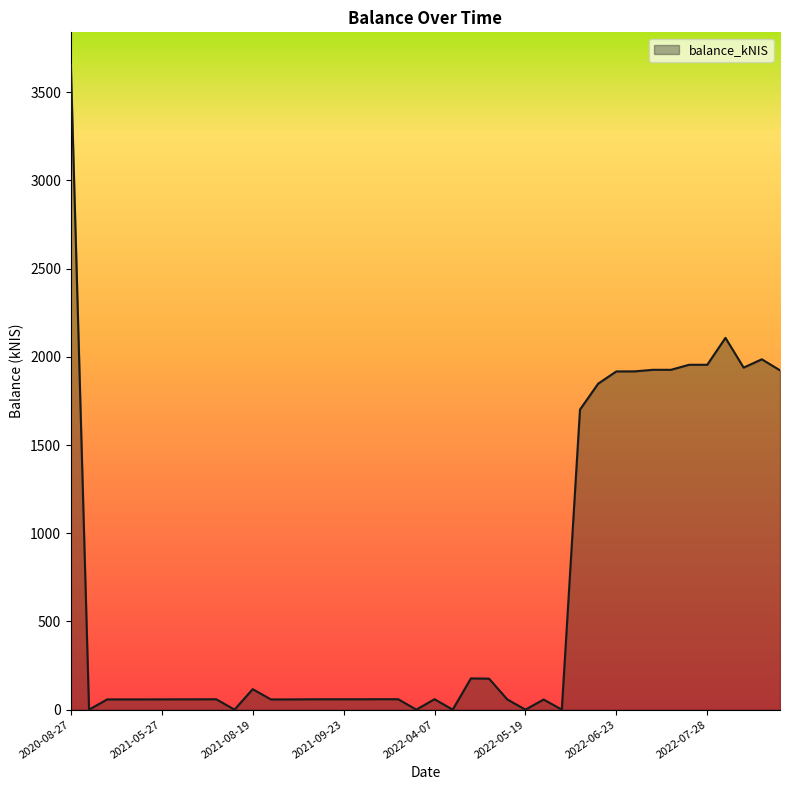

Count the number of values greater than 58.

30